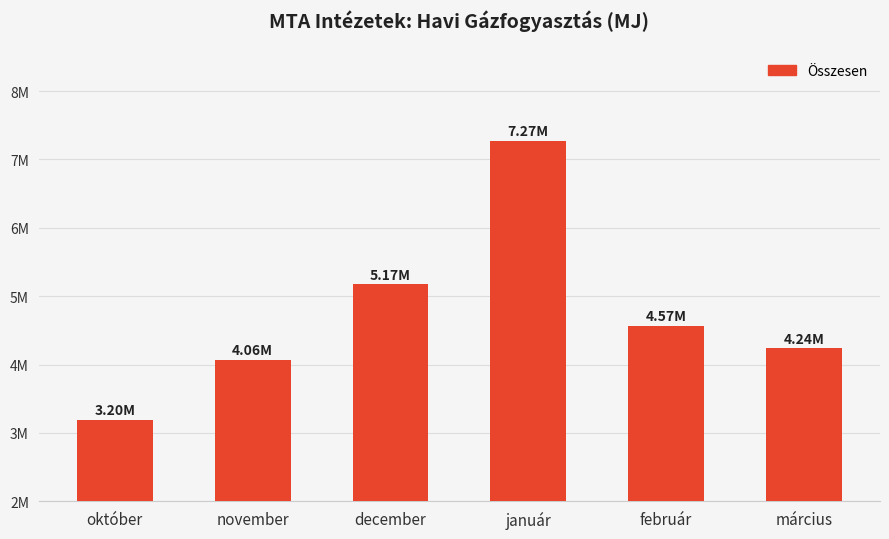

Which category has the highest value across all series?

január